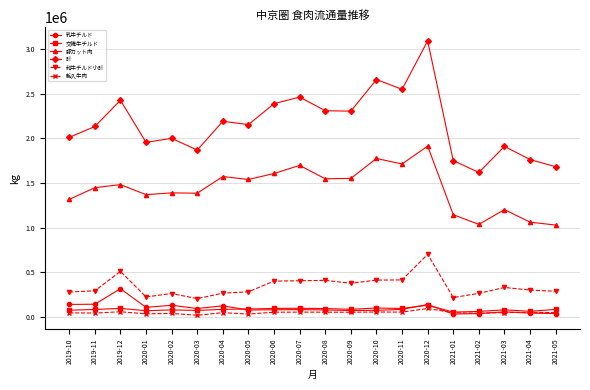

True or false: 和牛チルド小計 and 乳牛チルド intersect in this chart.

False